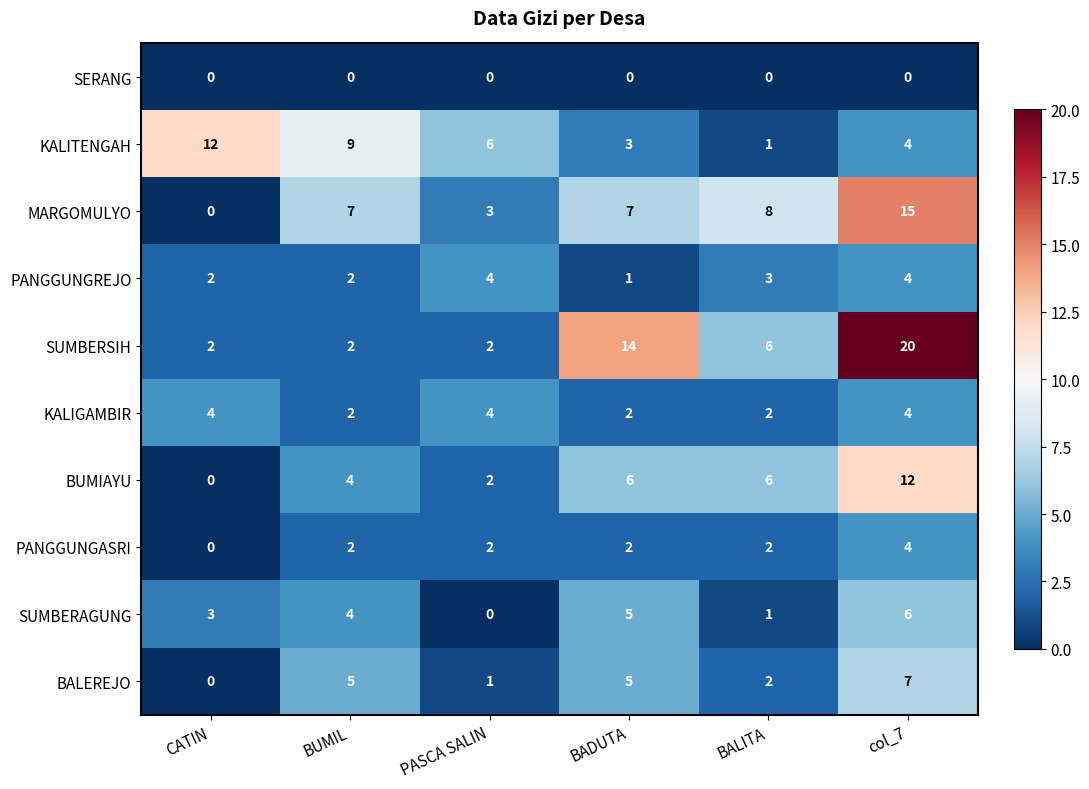

Is the value of BALEREJO at BADUTA greater than the value of KALITENGAH at col_7?

Yes